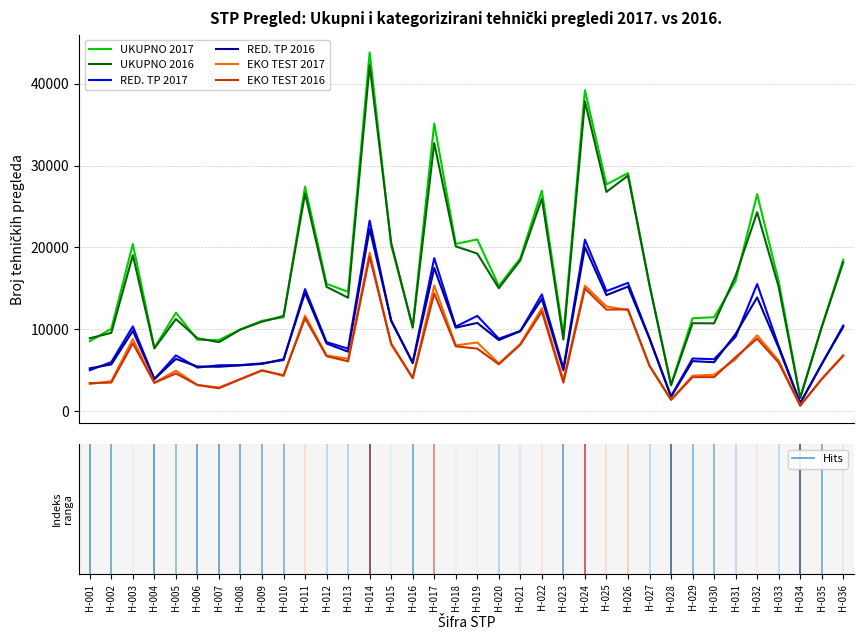

What is the maximum value for RED. TP 2017?

23260